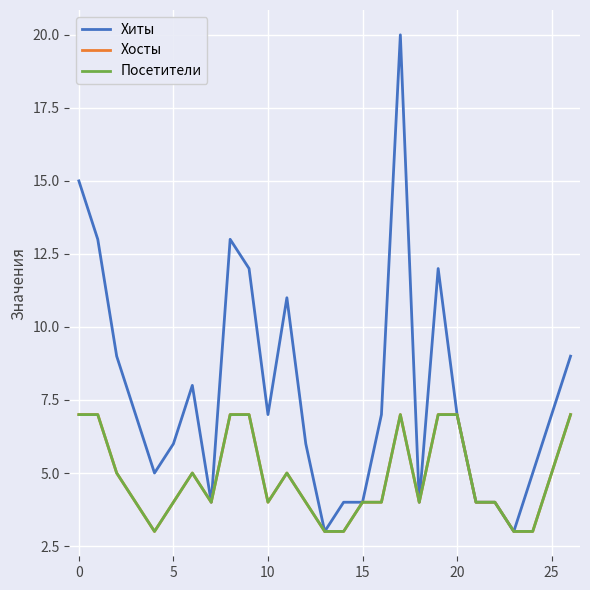

What is the label of the 10th point from the right?

17